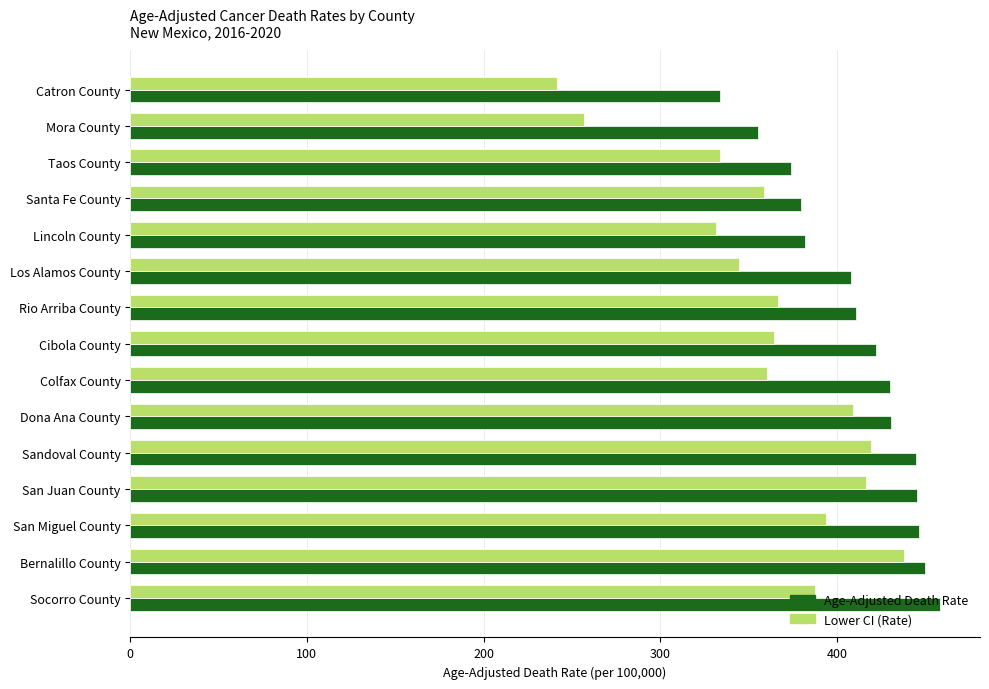

List the series in order of their overall mean, lowest first.

Lower CI (Rate), Age-Adjusted Death Rate